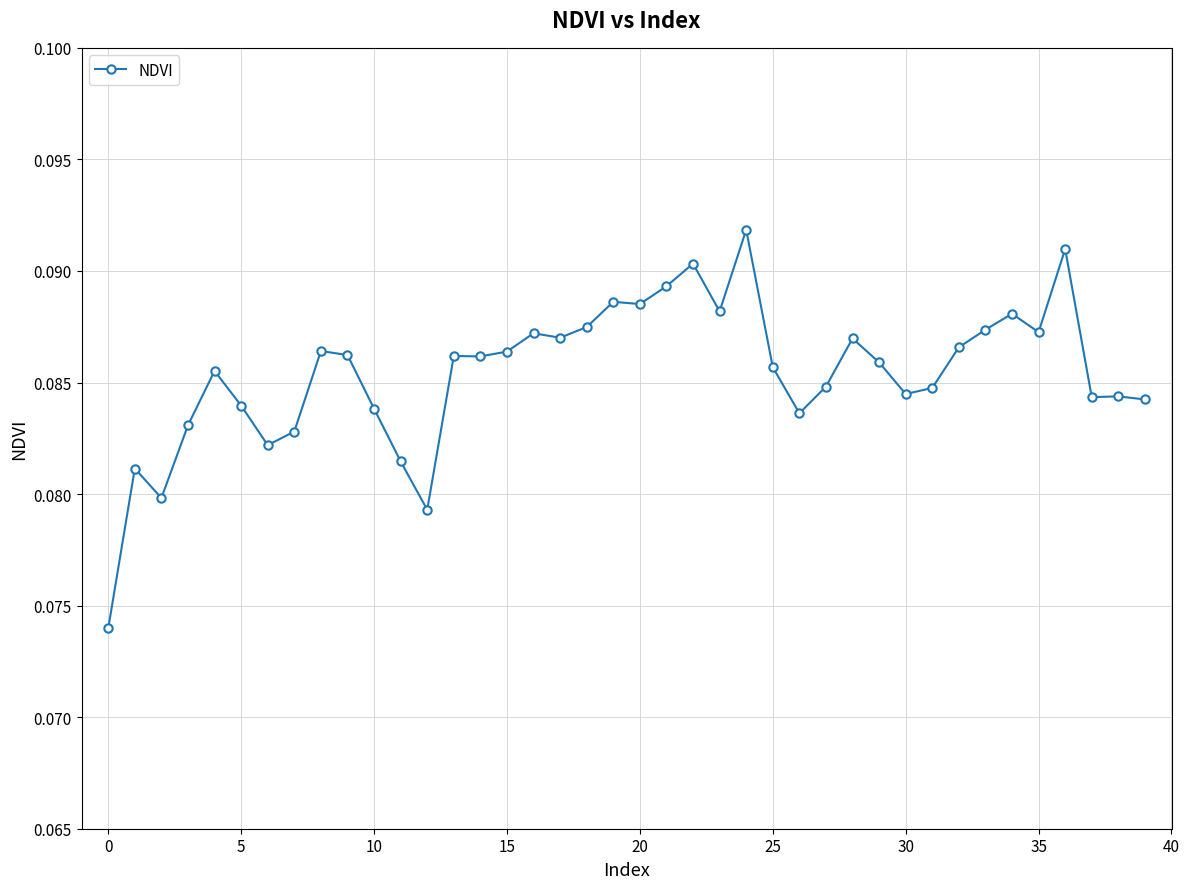

What is the sum of all values?

3.4